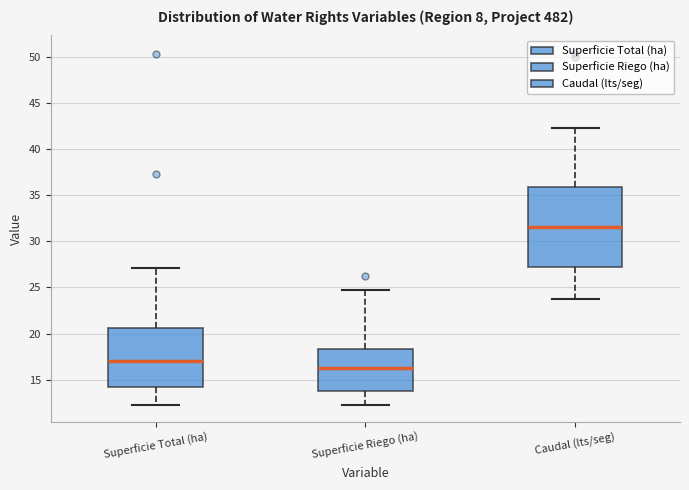

Reading left to right, read every box against the y-axis: the position of its median line, the range the box covers, and the ends of its whiskers. The values are not printed on the chart, so give them approximately, as read against the axis.

Superficie Total (ha): median 17.0, box 14.0 to 20.5, whiskers 12.5 to 27.0
Superficie Riego (ha): median 16.5, box 13.5 to 18.5, whiskers 12.5 to 24.5
Caudal (lts/seg): median 31.5, box 27.0 to 36.0, whiskers 23.5 to 42.0